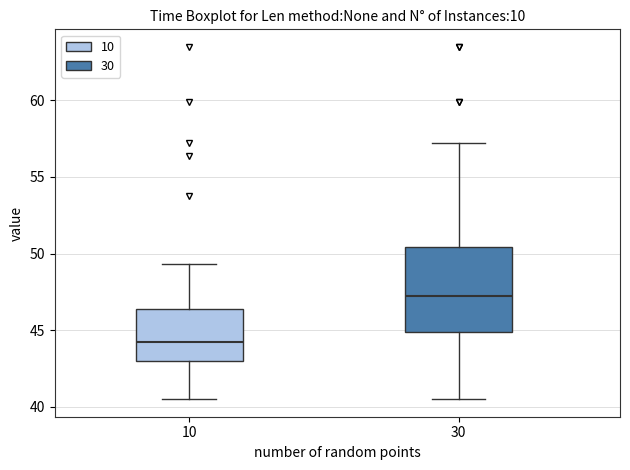

Which box has the highest median line?

30